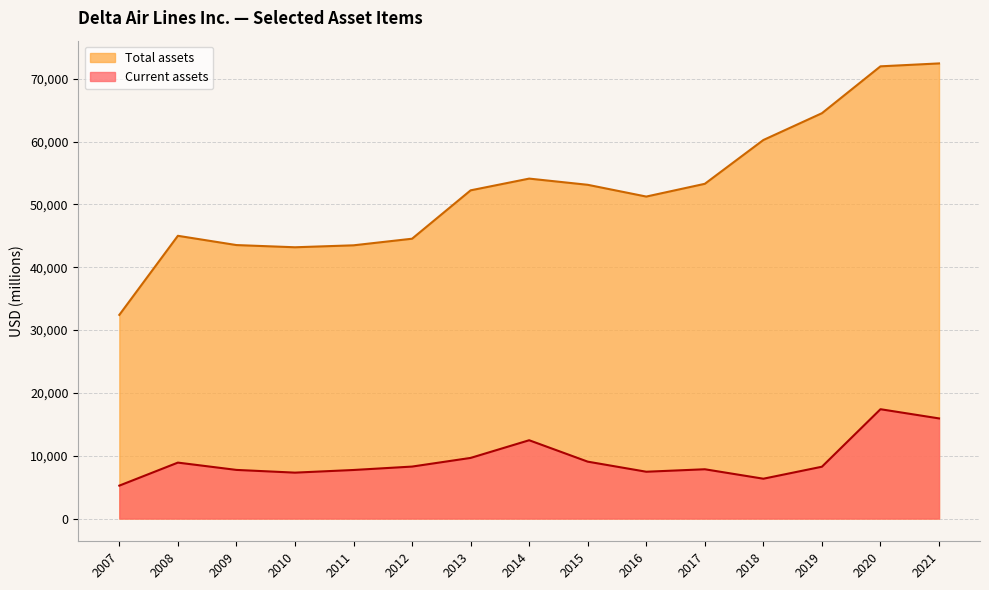

How many values in the Current assets series are below 8249?

7